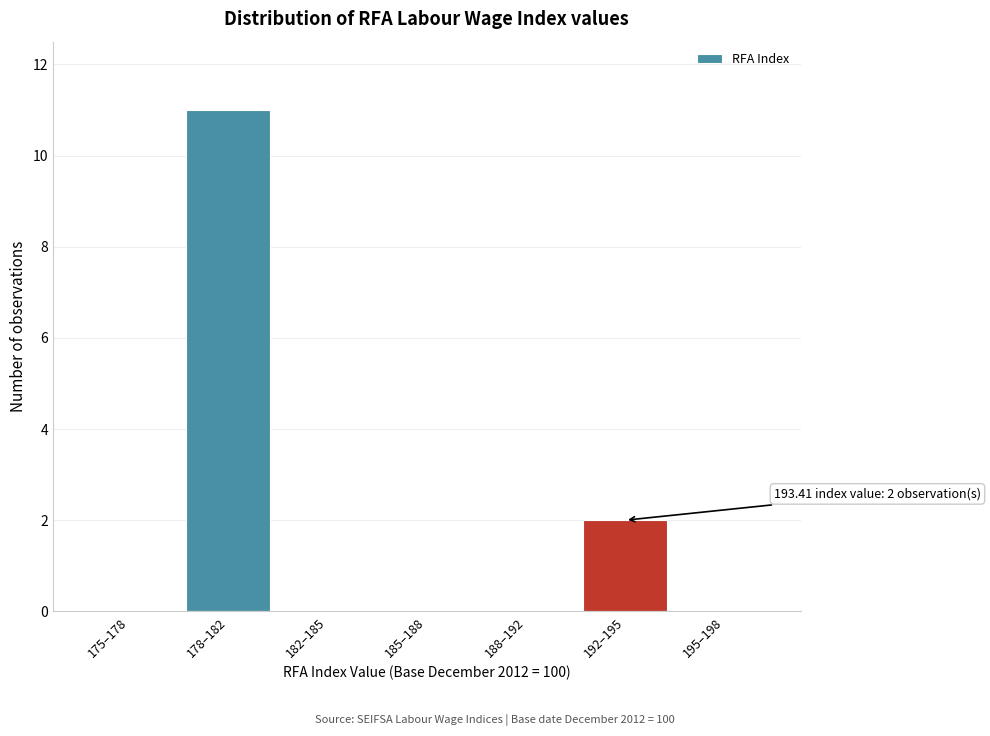

Reading left to right, transcribe all the data shown in this chart.

175–178=0	178–182=11	182–185=0	185–188=0	188–192=0	192–195=2	195–198=0